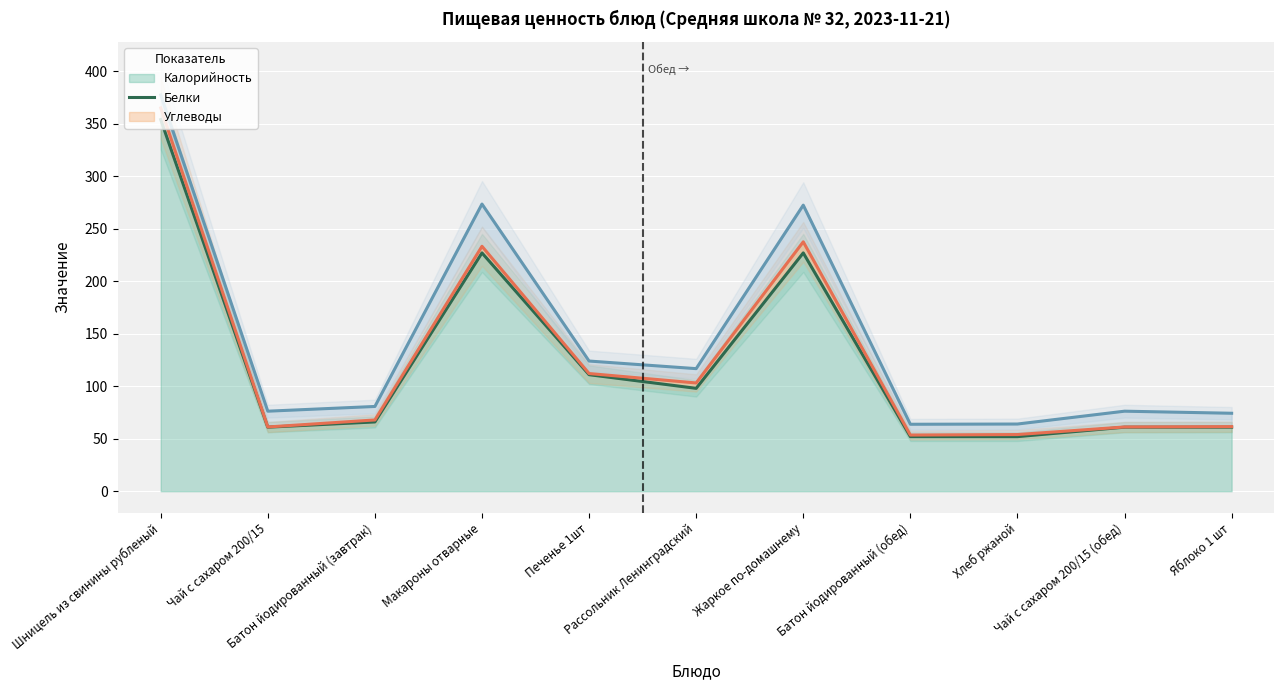

Count the number of data series in this chart.

3